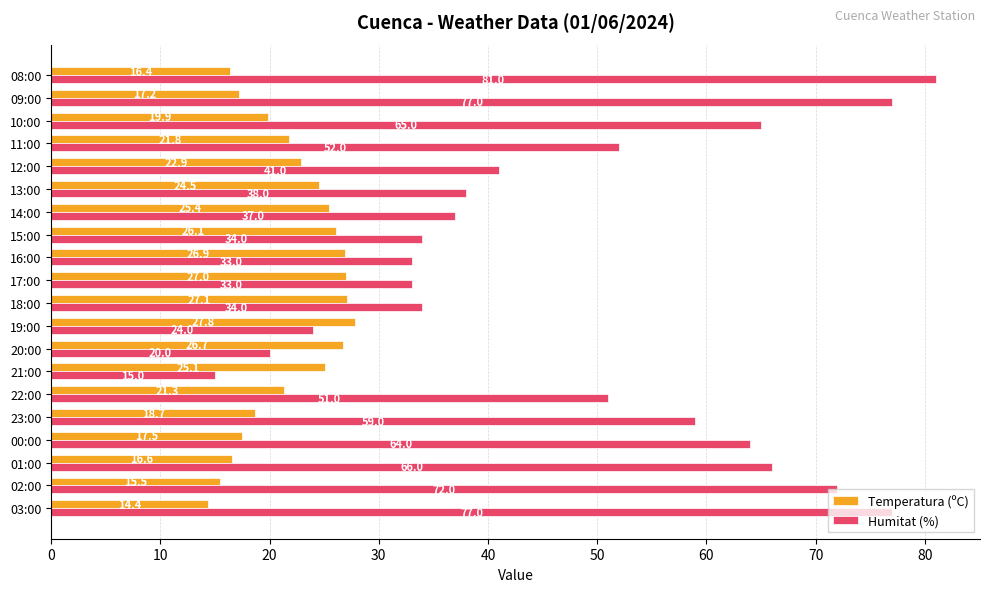

What is the approximate value of Humitat (%) at 23:00?

59.0